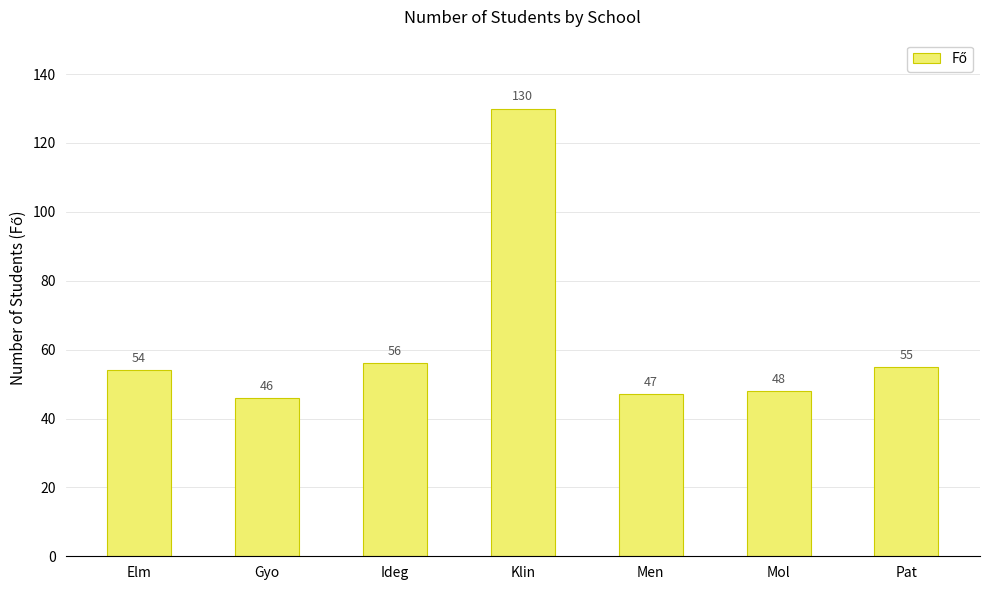

The chart shows a value of 26 at Men. True or false?

False